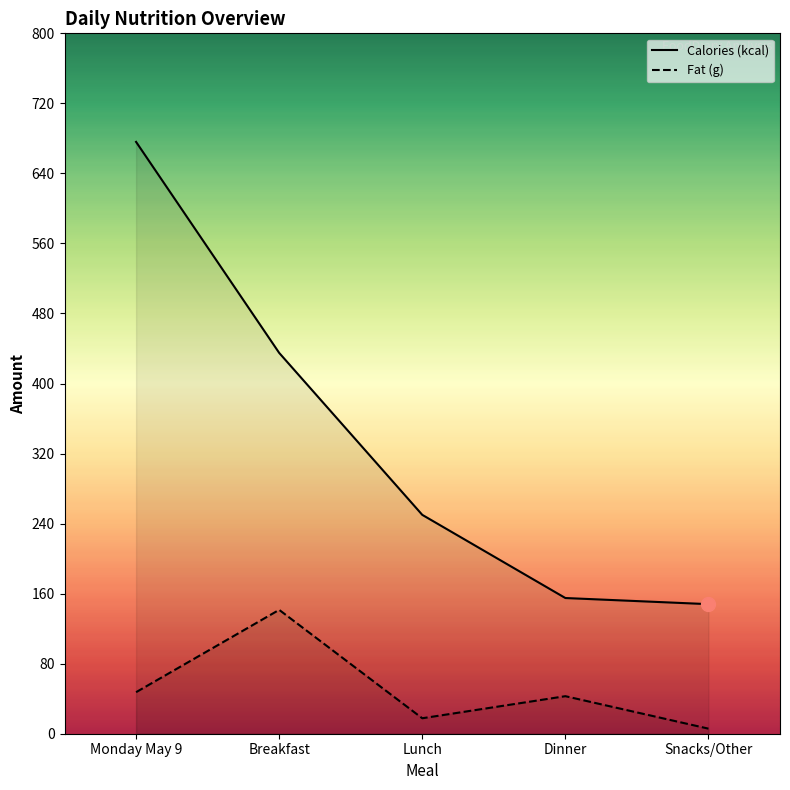

True or false: Fat (g) has a value of 13.0 at Dinner.

False